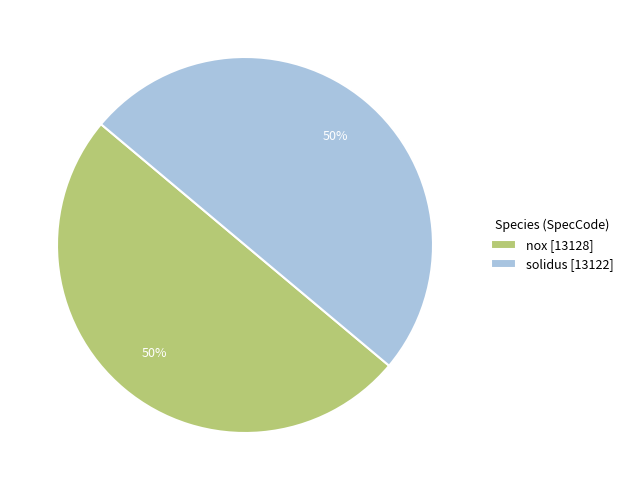

To the nearest percent, what is the average slice percentage?

50%